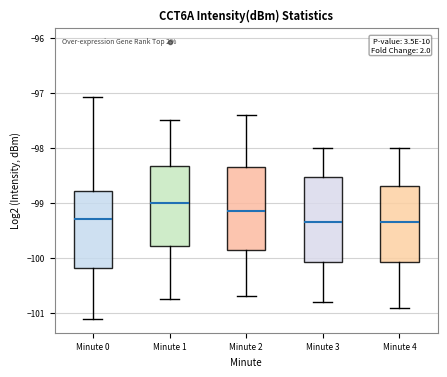

Reading left to right, transcribe this box plot: for each box, give where its median line is, the range the box spans, and where its two whiskers end, as read against the y-axis. The values are not printed on the chart, so give them approximately, as read against the axis.

Minute 0: median -99.3, box -100.2 to -98.8, whiskers -101.1 to -97.1
Minute 1: median -99.0, box -99.8 to -98.3, whiskers -100.7 to -97.5
Minute 2: median -99.1, box -99.8 to -98.3, whiskers -100.7 to -97.4
Minute 3: median -99.3, box -100.1 to -98.5, whiskers -100.8 to -98.0
Minute 4: median -99.3, box -100.1 to -98.7, whiskers -100.9 to -98.0